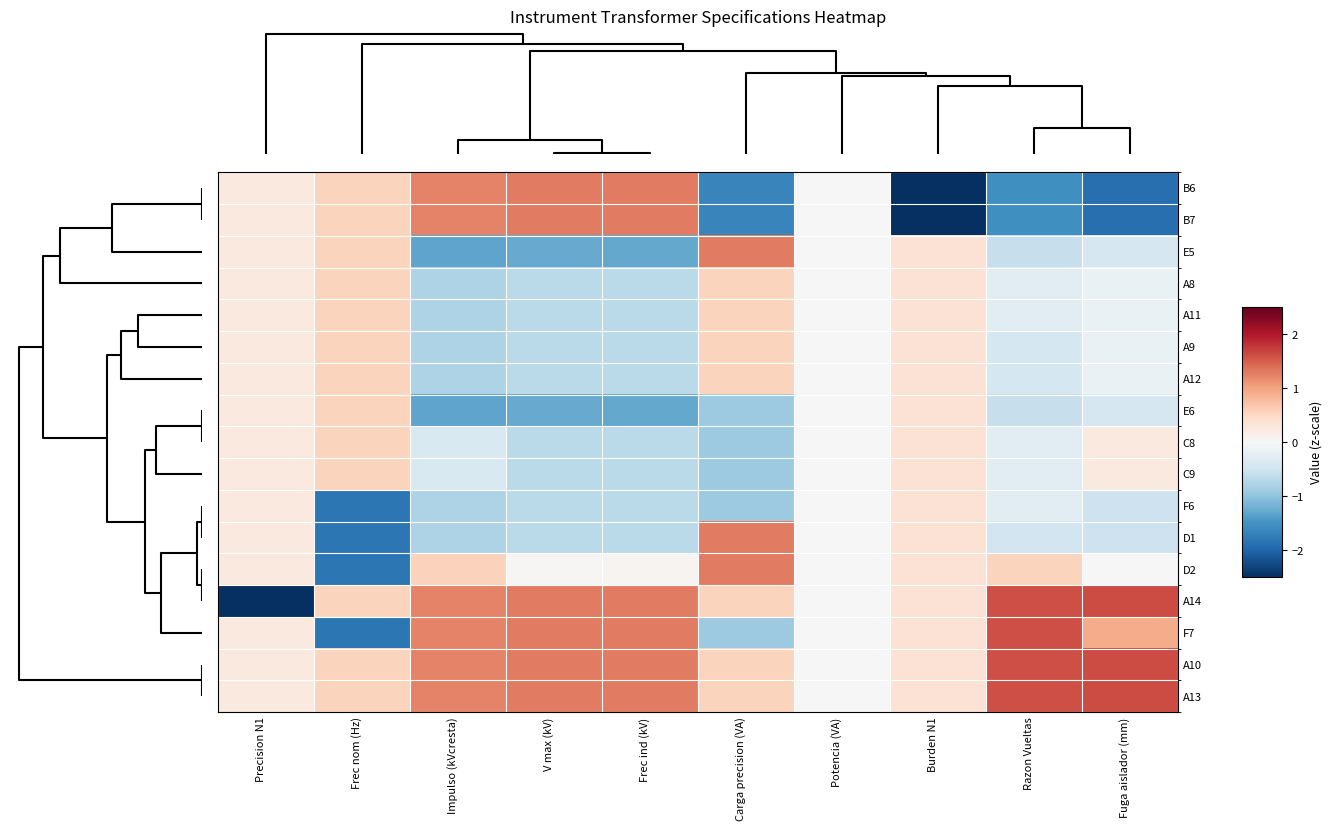

What is the maximum value shown in the chart?

1.6